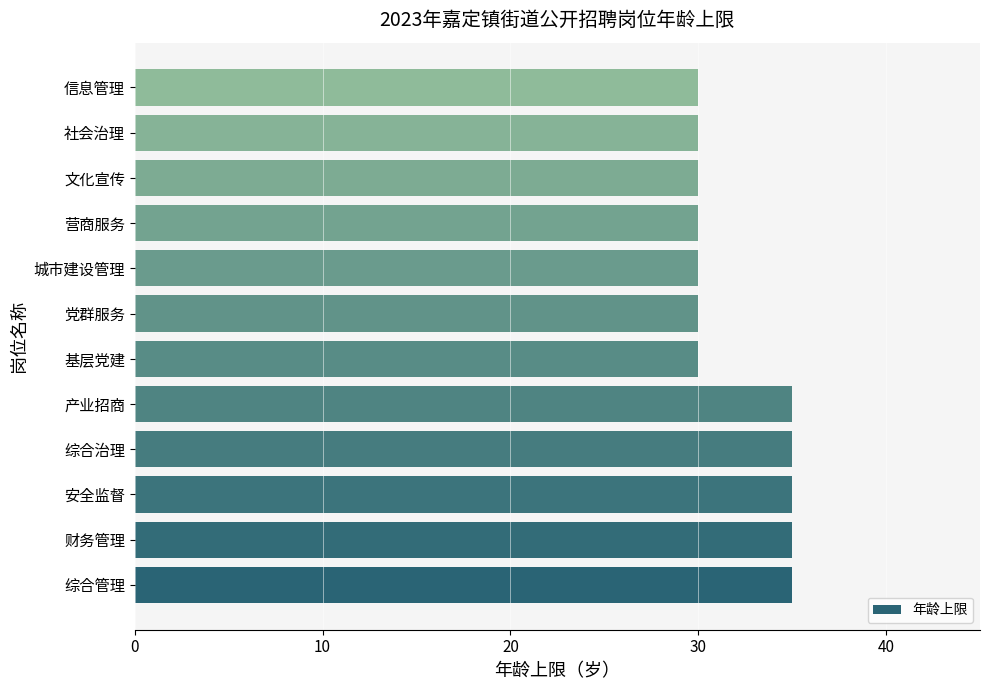

What is the difference between the second highest and second lowest values?

5